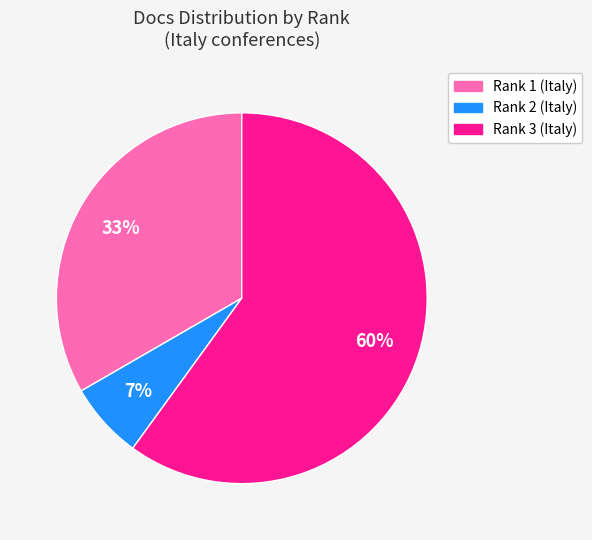

Which category accounts for the majority?

Rank 3 (Italy)